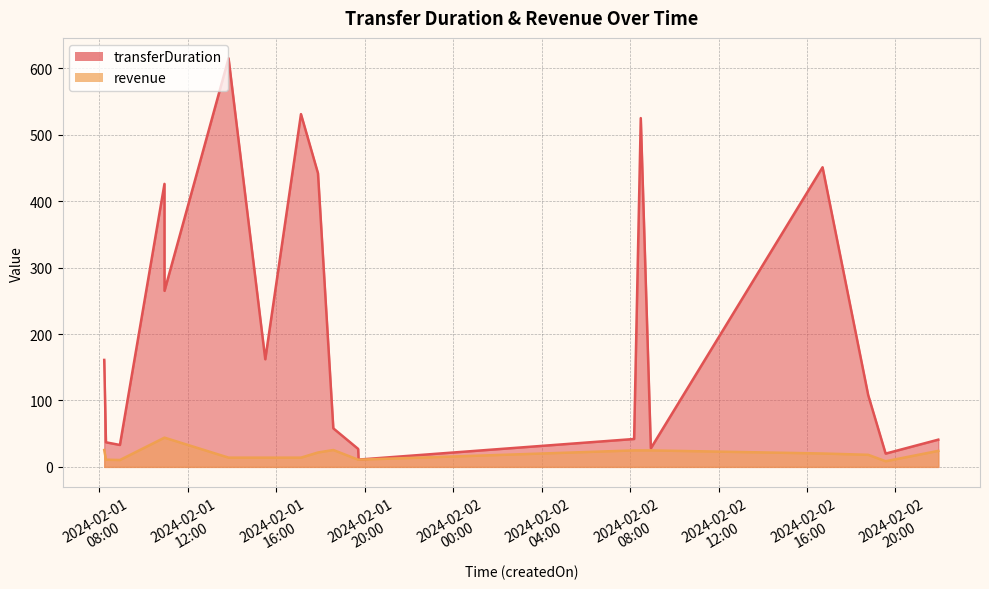

At how many categories does at least one series exceed 402?

6